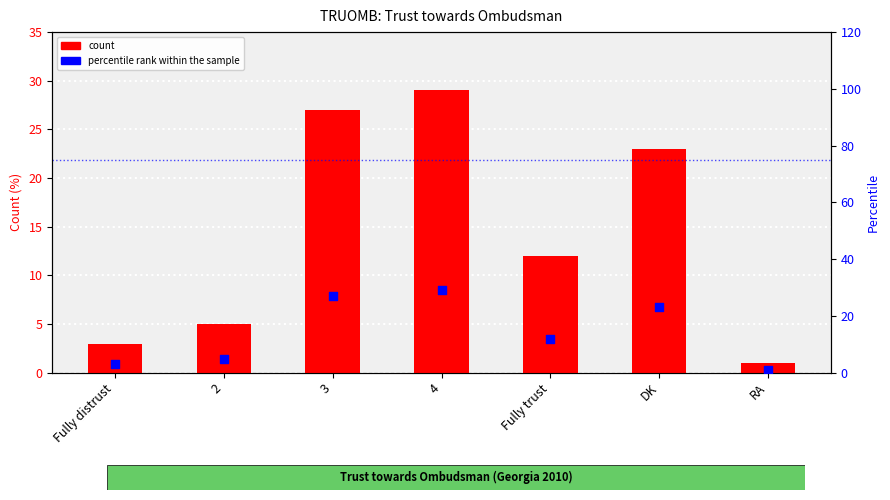

What are all the series names shown in the legend?

count, percentile rank within the sample